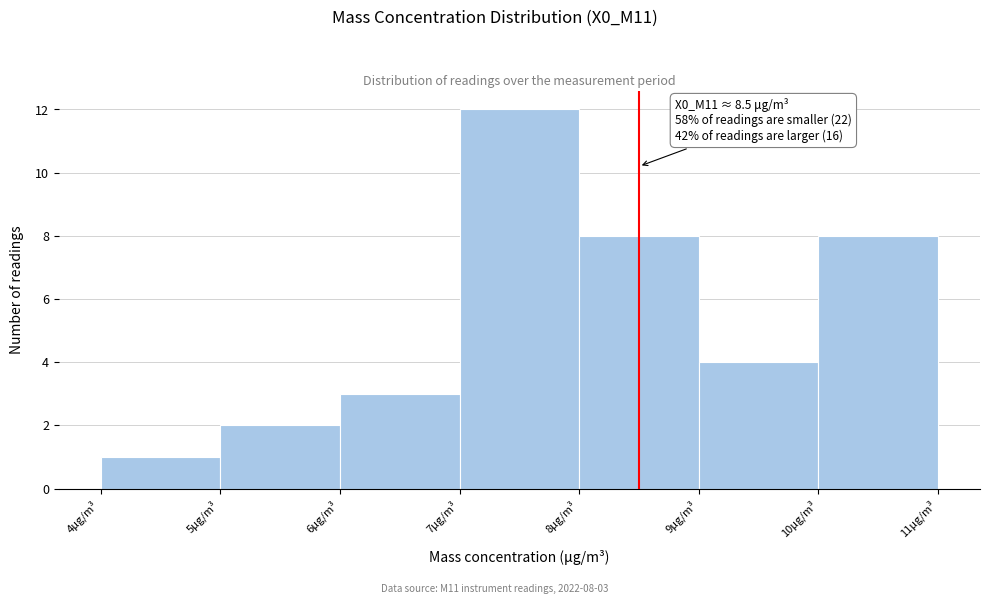

Over which range of the x-axis is the bar tallest?

7 to 8